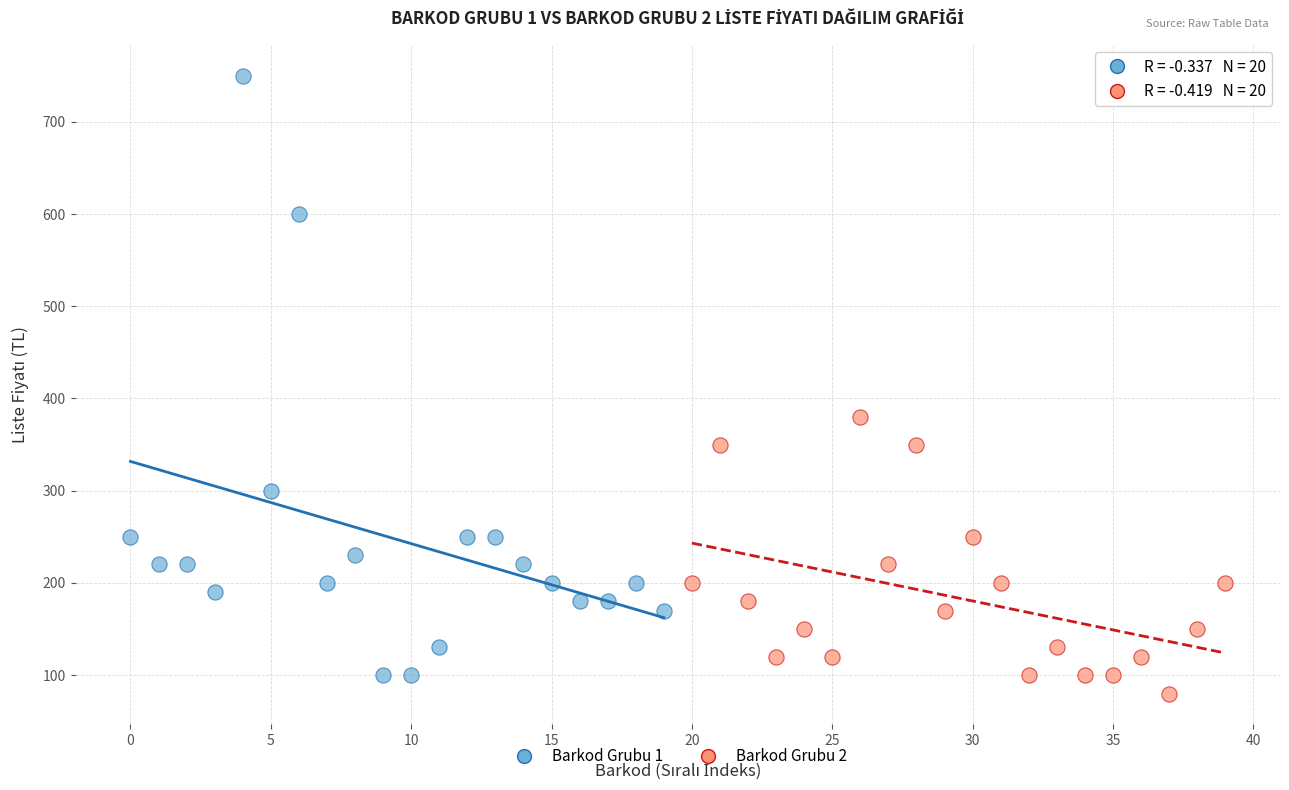

Which series has the largest Y range (max minus min)?

Barkod Grubu 1